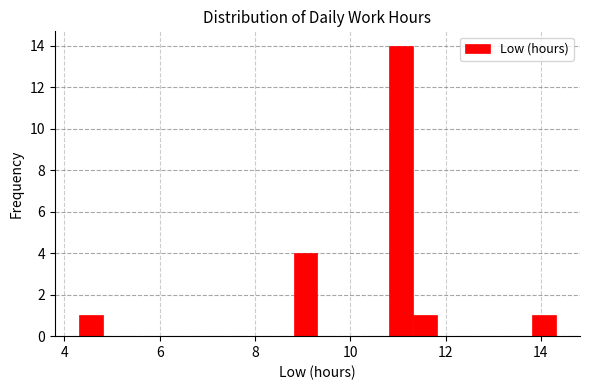

Around what value on the x-axis is the tallest bar? Give the approximate position of its centre, as read against the axis.

11.0